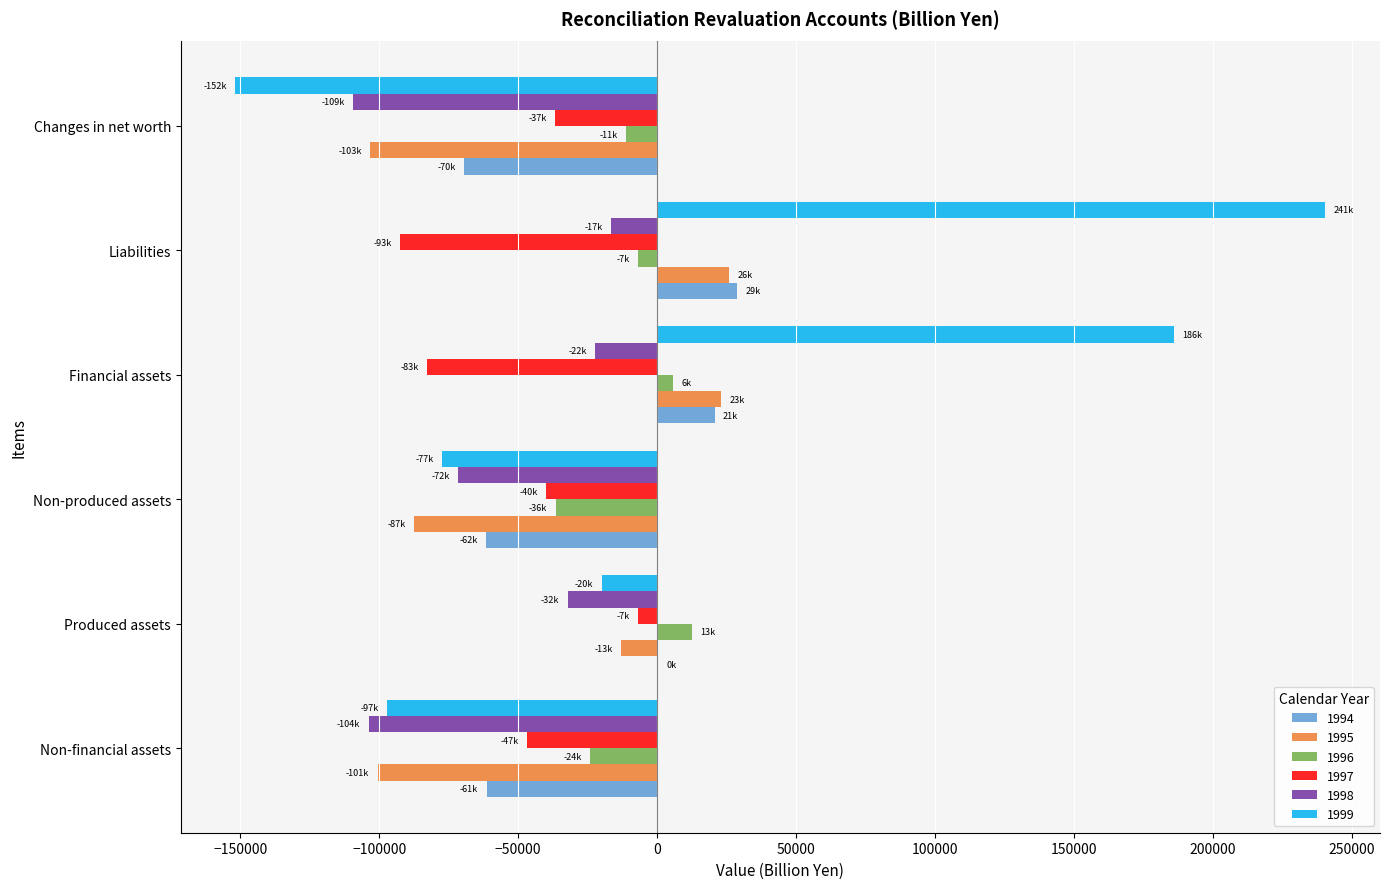

What is the sum of the 1998 values at Non-produced assets and Non-financial assets?

-175448.1